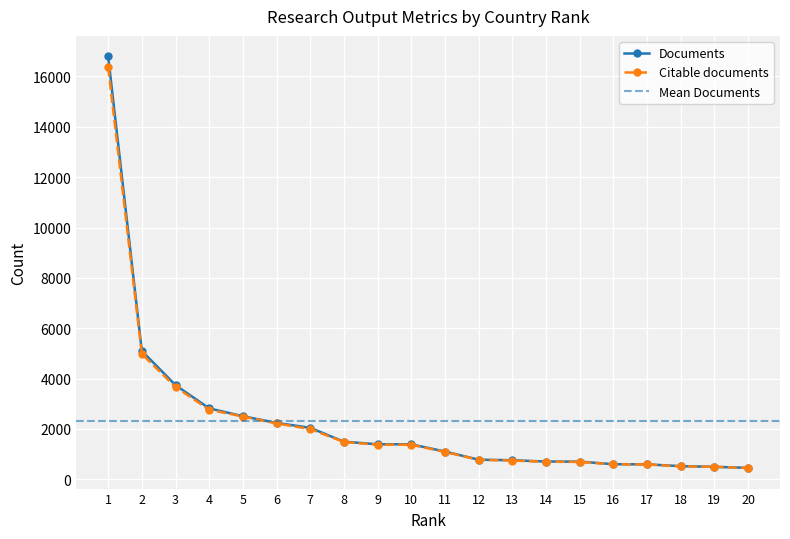

True or false: Documents and Citable documents cross at least once.

False